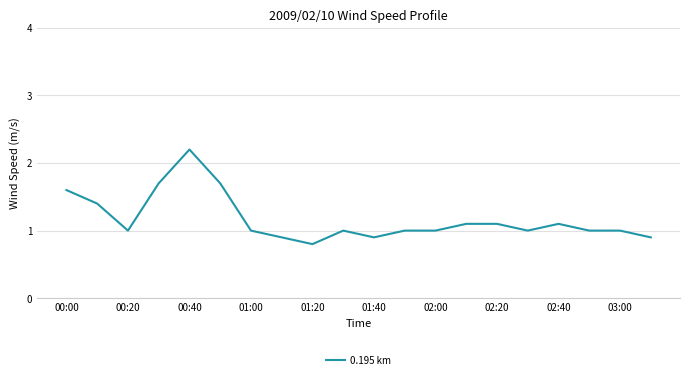

How many series are shown in this chart?

1